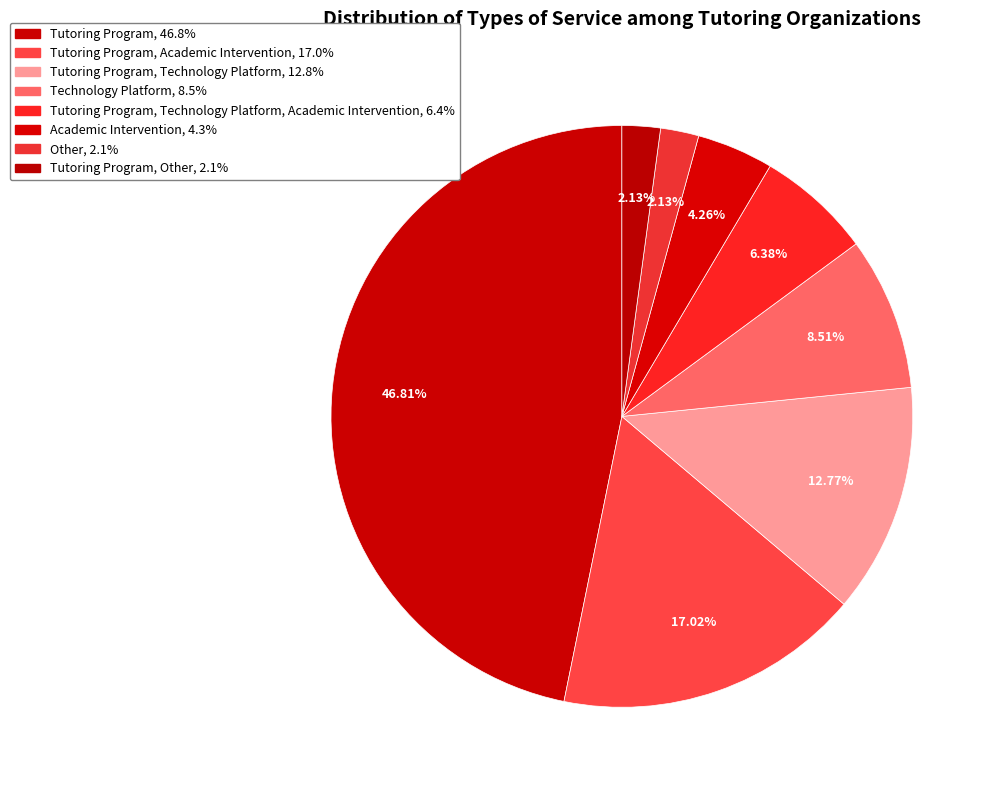

How many slices are in this pie chart?

8